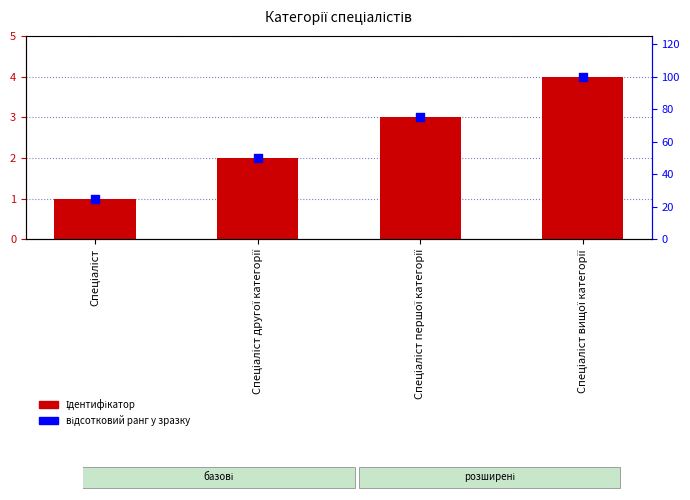

What is the total value across all series at Спеціаліст другої категорії?

52